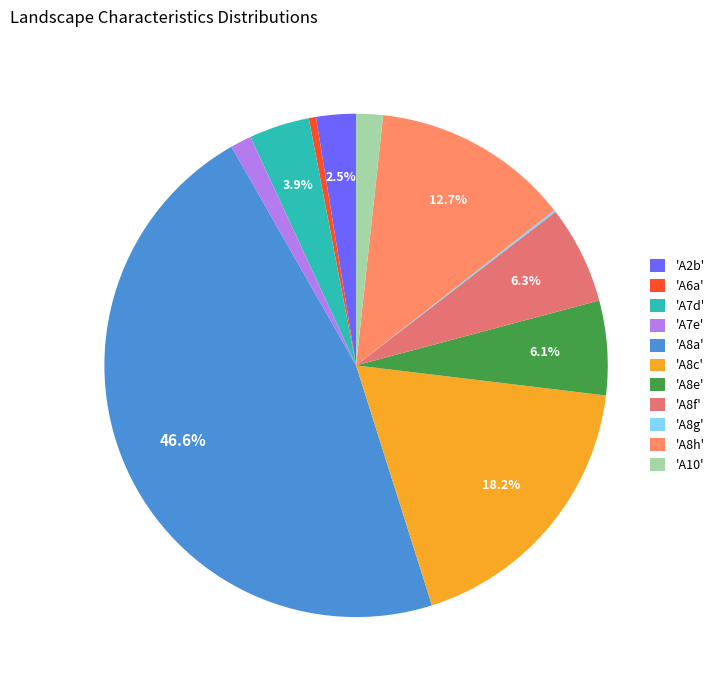

What is the largest slice in the pie chart?

'A8a'